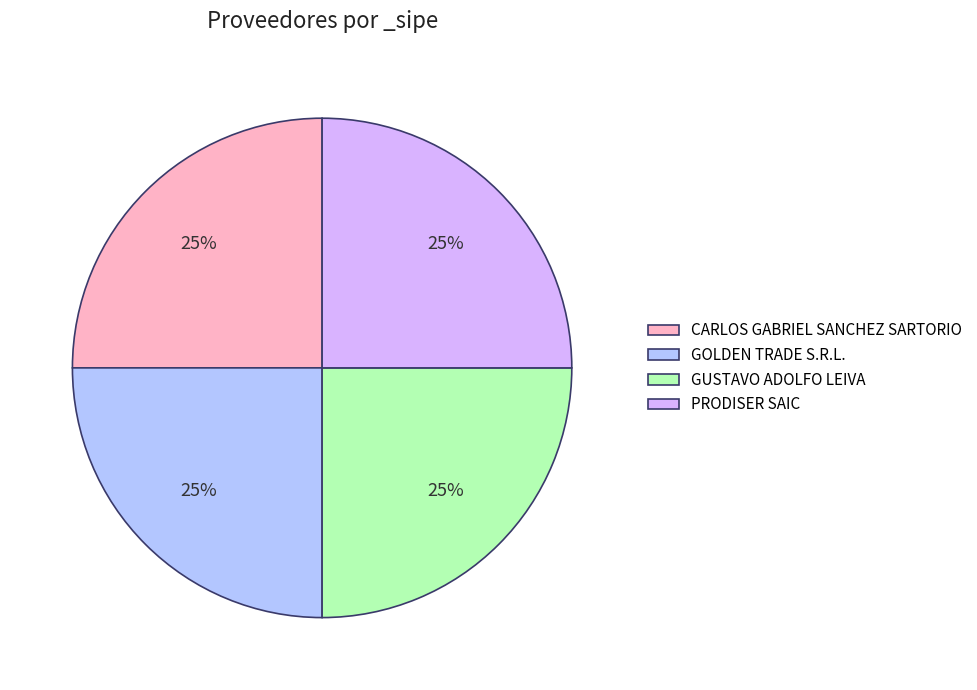

True or false: GUSTAVO ADOLFO LEIVA accounts for 25% of the total.

True